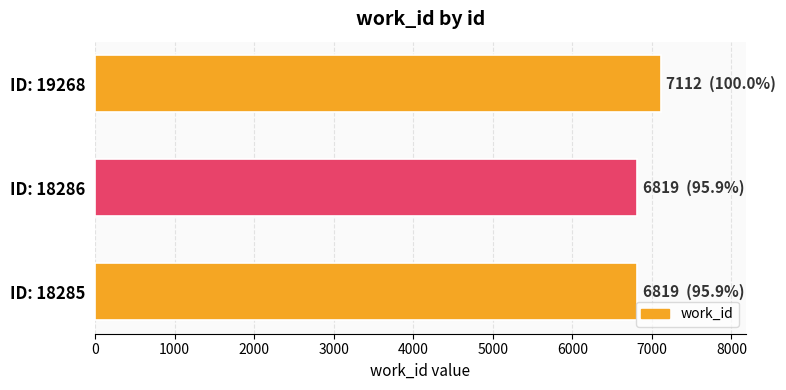

What is the sum of all values?

20750